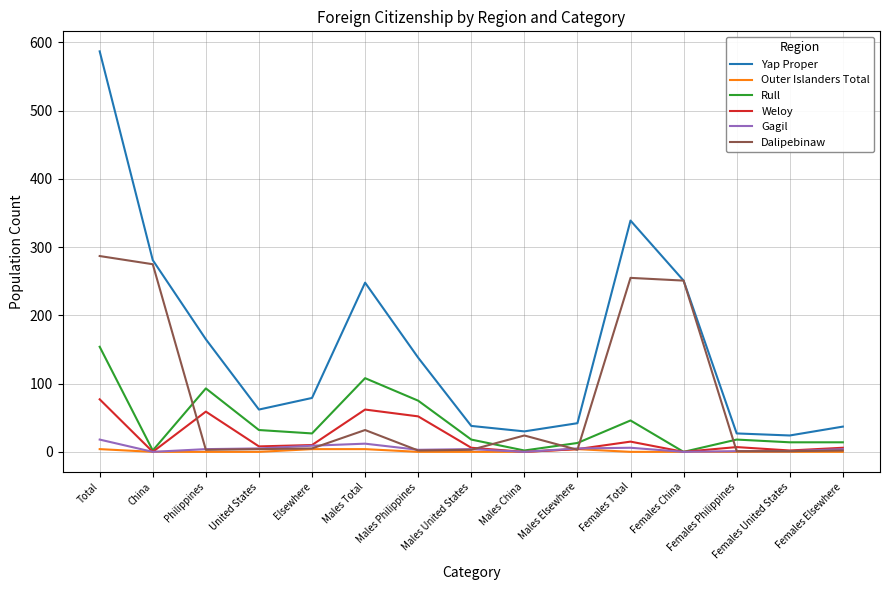

What is the difference between the maximum and minimum values in the Outer Islanders Total series?

4